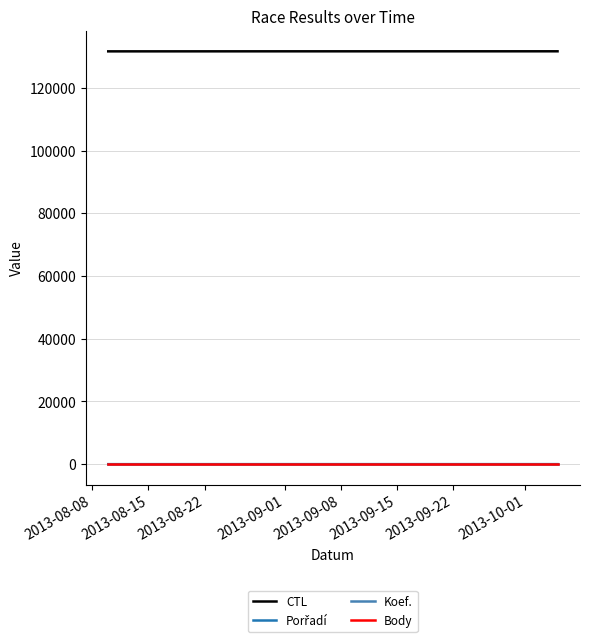

What is the highest value of the CTL series?

131626